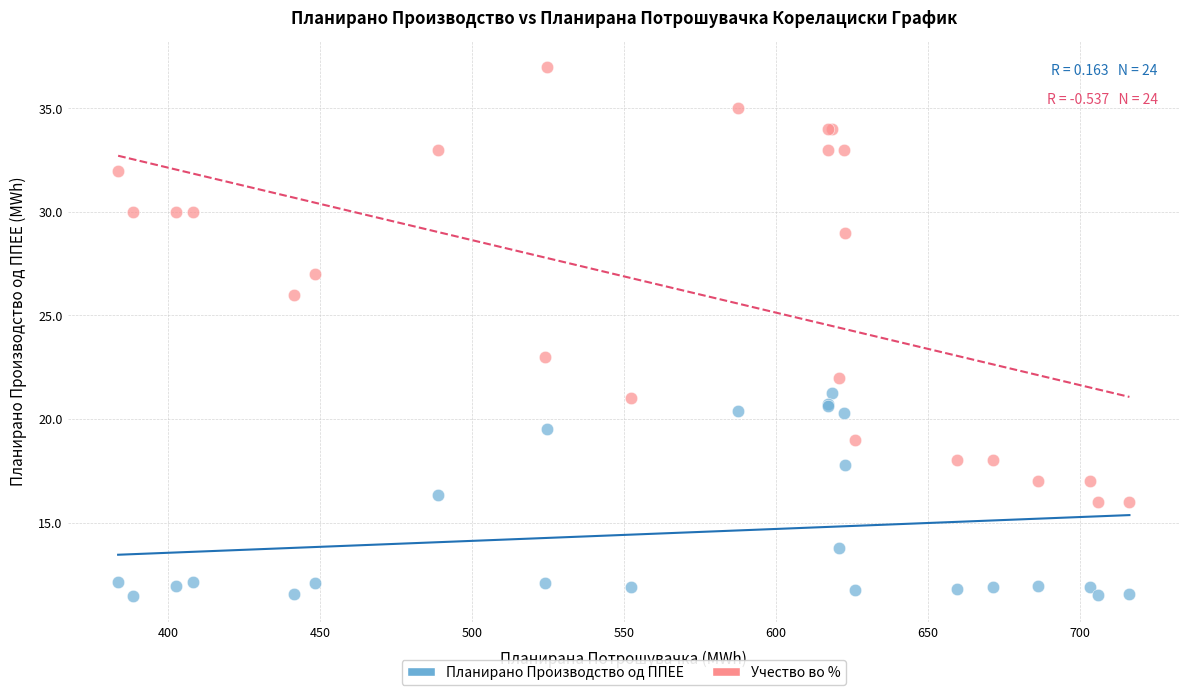

Across all series, what Y value is closest to 24?

23.0